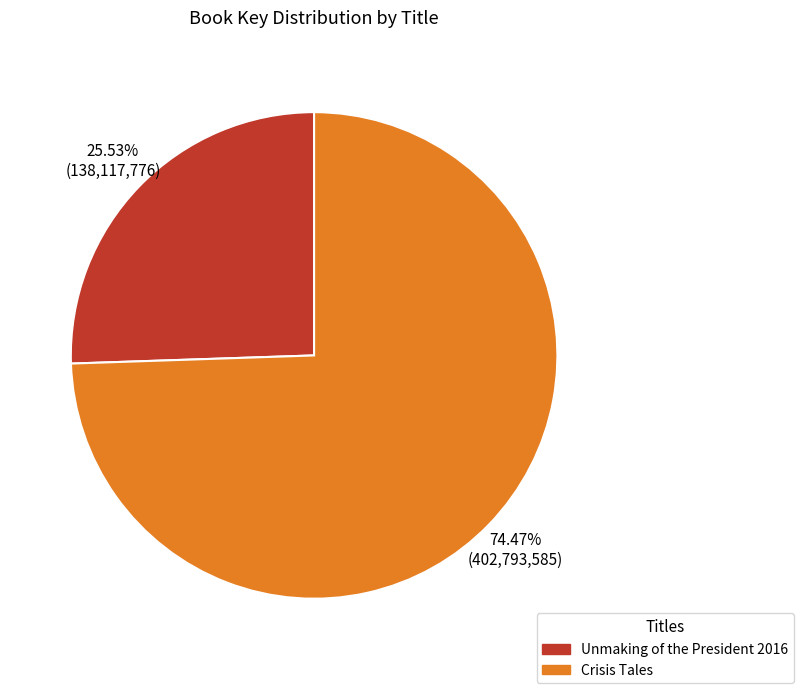

Is there any slice that represents more than half of the pie?

Yes